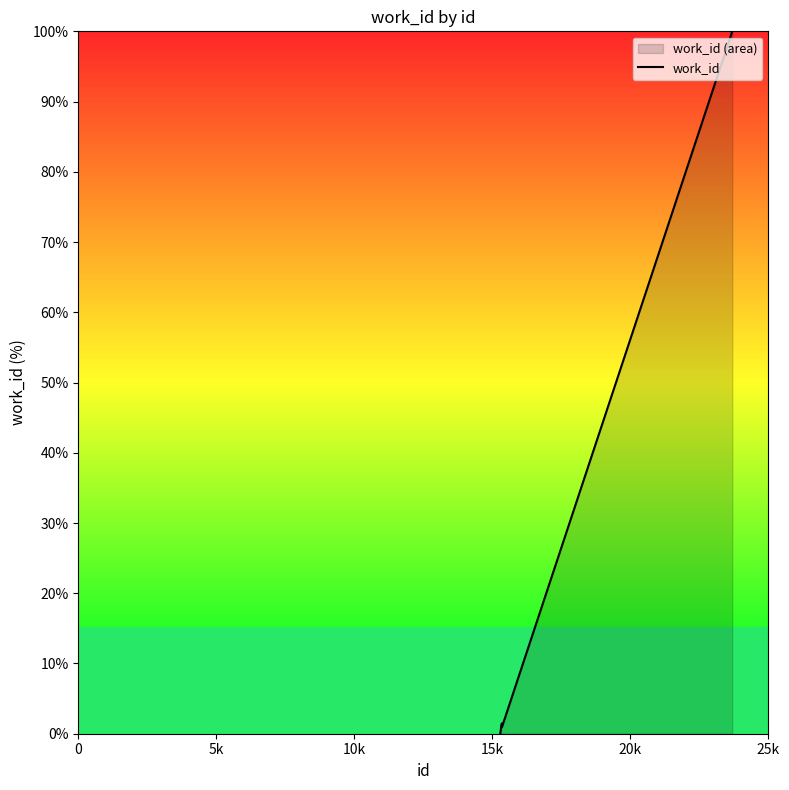

What is the sum of all values?

105.8